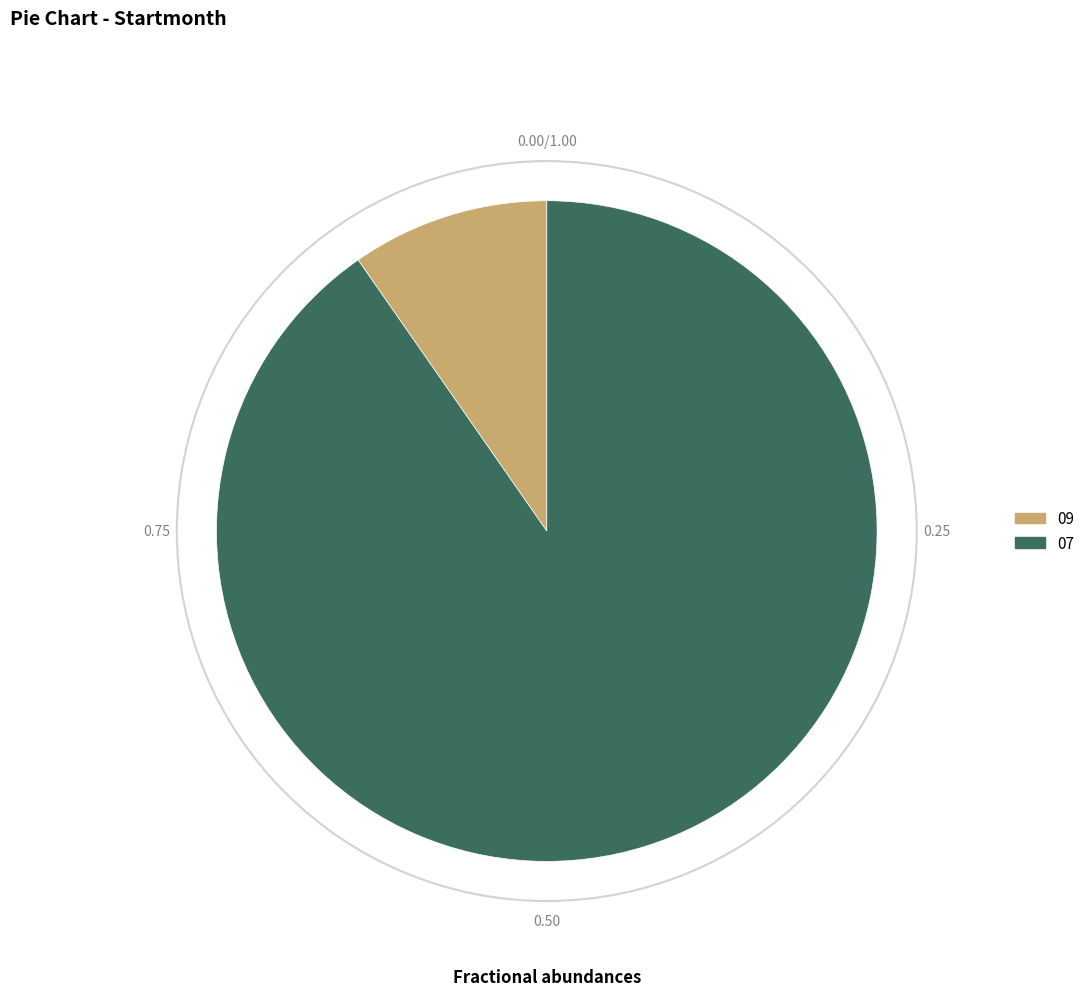

Rank the categories by value from highest to lowest.

07, 09